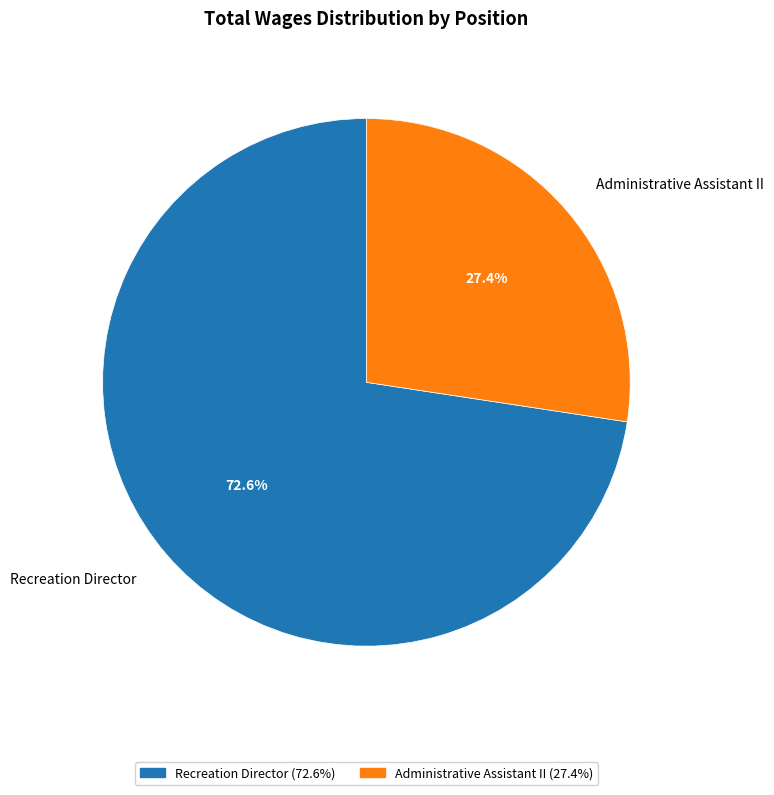

Is there a majority slice in this chart?

Yes